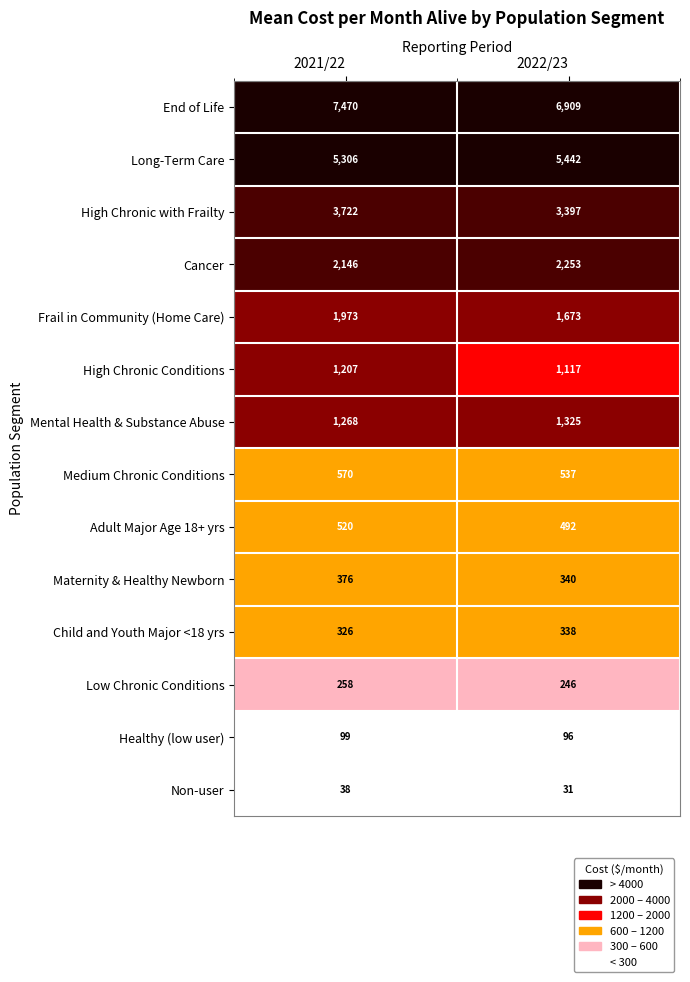

Reading left to right, transcribe all the data shown in this chart.

End of Life: 7470	6909
Long-Term Care: 5306	5442
High Chronic with Frailty: 3722	3397
Cancer: 2146	2253
Frail in Community (Home Care): 1973	1673
High Chronic Conditions: 1207	1117
Mental Health & Substance Abuse: 1268	1325
Medium Chronic Conditions: 570	537
Adult Major Age 18+ yrs: 520	492
Maternity & Healthy Newborn: 376	340
Child and Youth Major <18 yrs: 326	338
Low Chronic Conditions: 258	246
Healthy (low user): 99	96
Non-user: 38	31